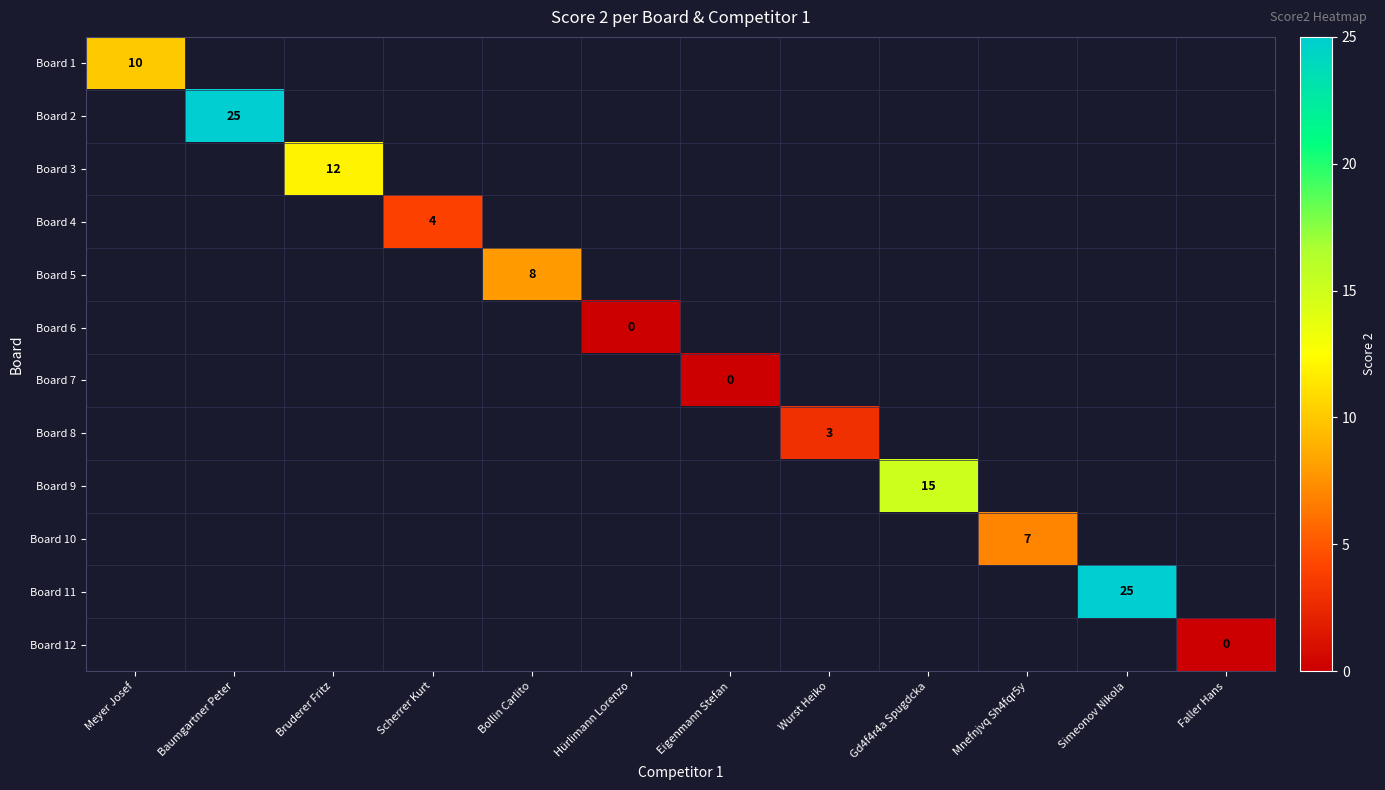

How many series are shown in this chart?

12